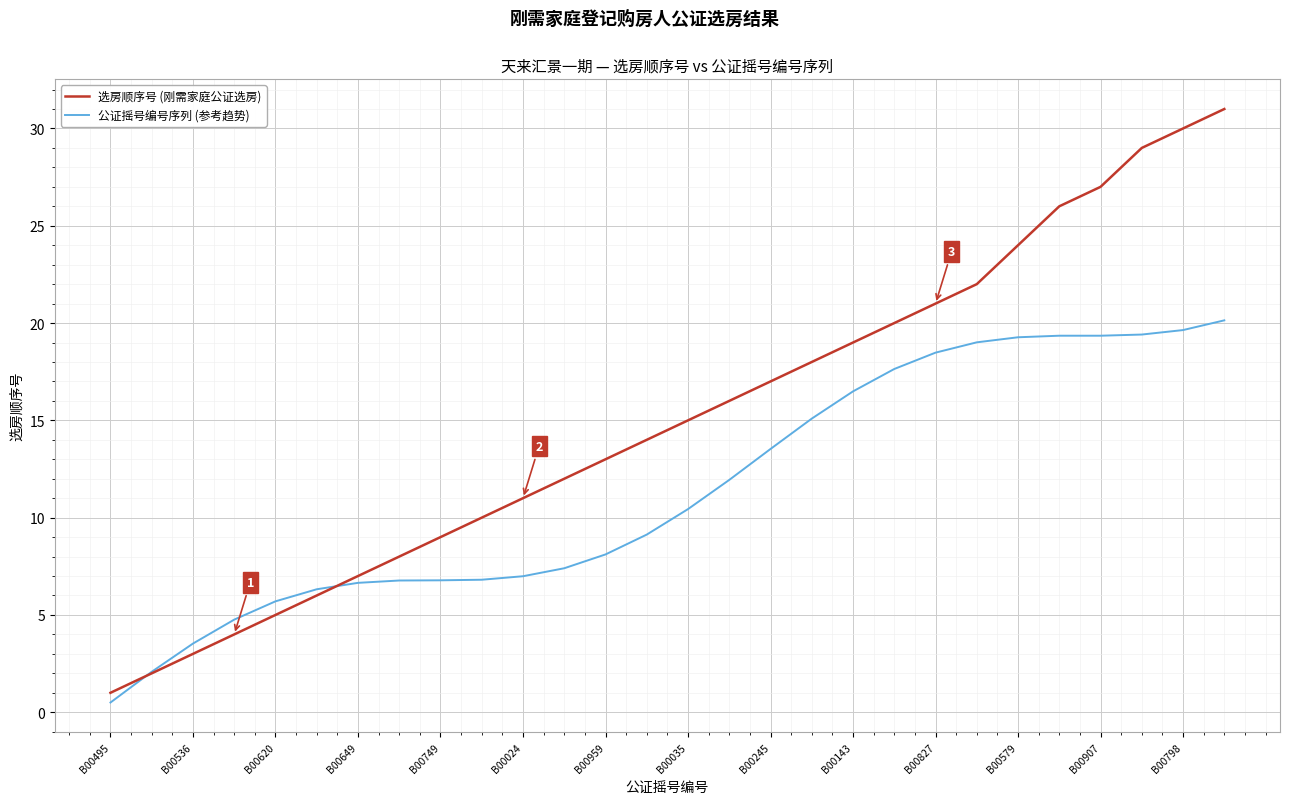

Which series has the largest range (max minus min)?

选房顺序号 (刚需家庭公证选房)